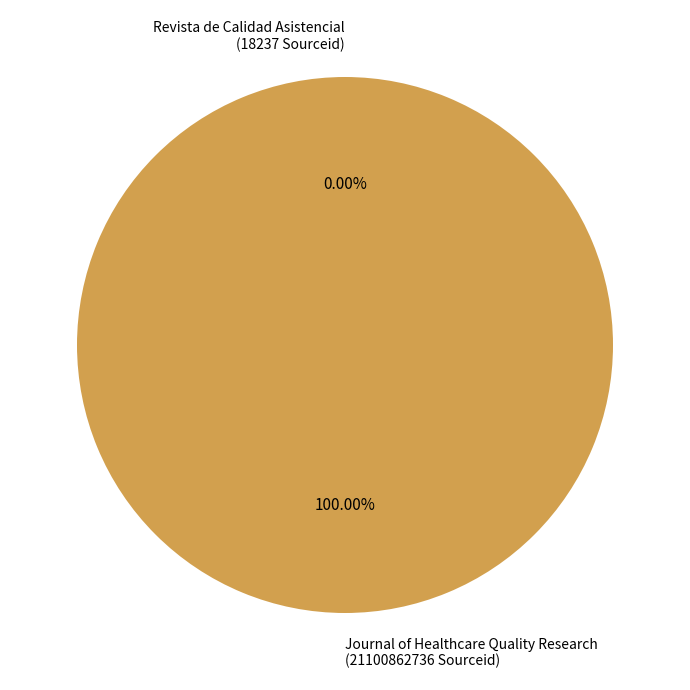

What is the largest slice in the pie chart?

Journal of Healthcare Quality Research